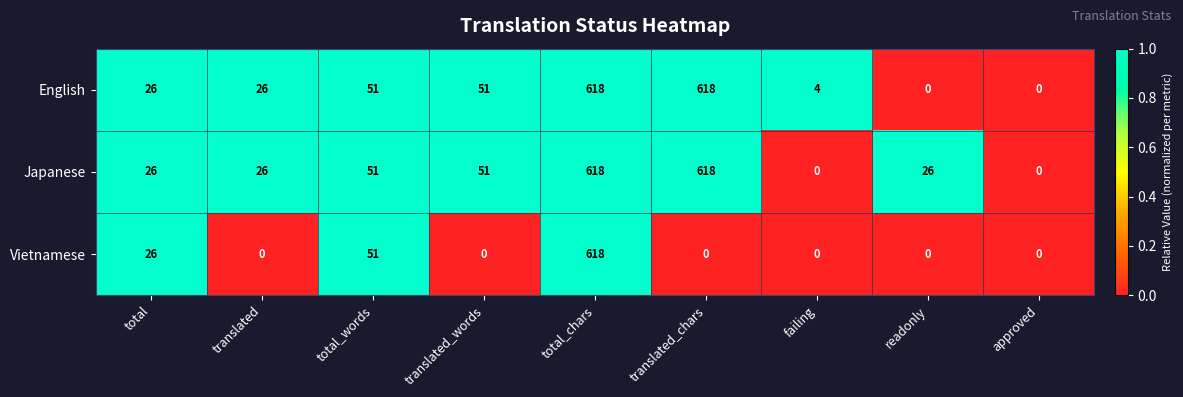

What value does the English series have at total_words?

51